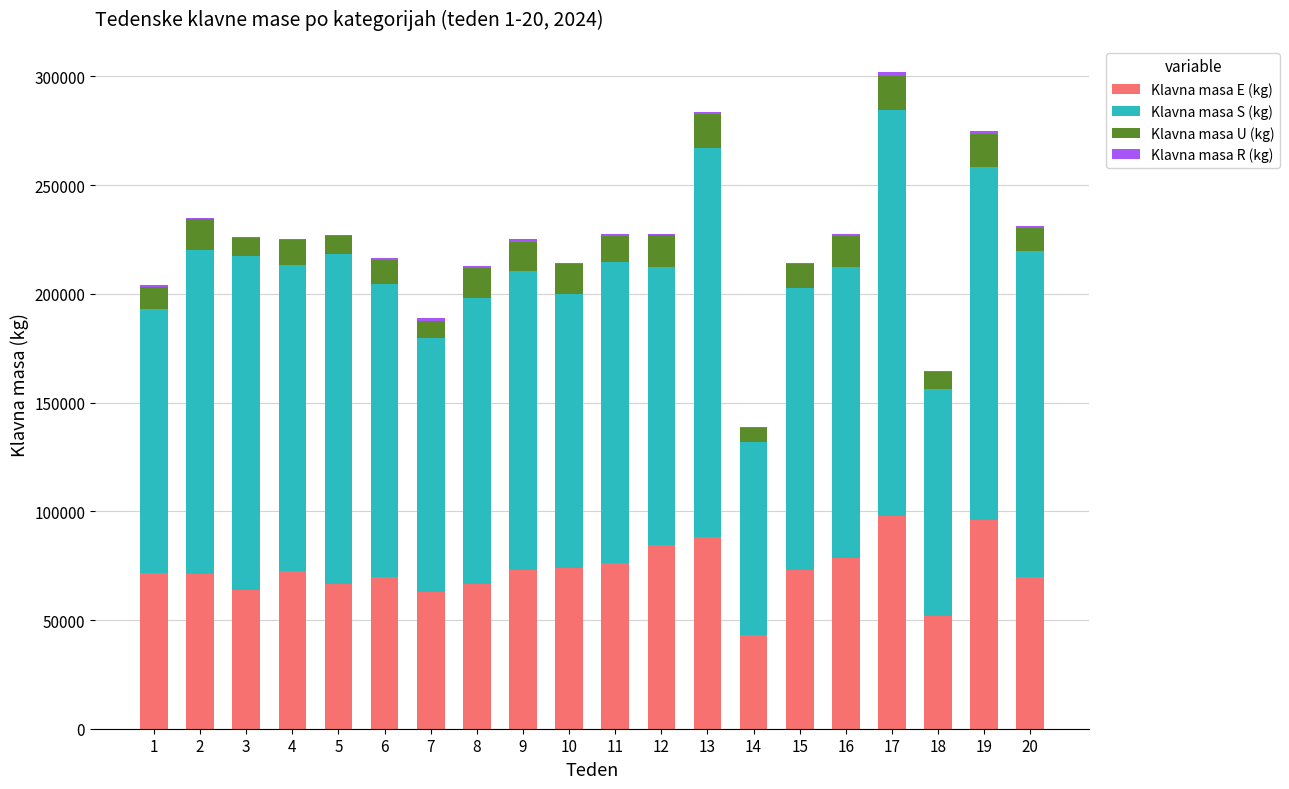

Is it true that Klavna masa U (kg) equals 23183 at 10?

False